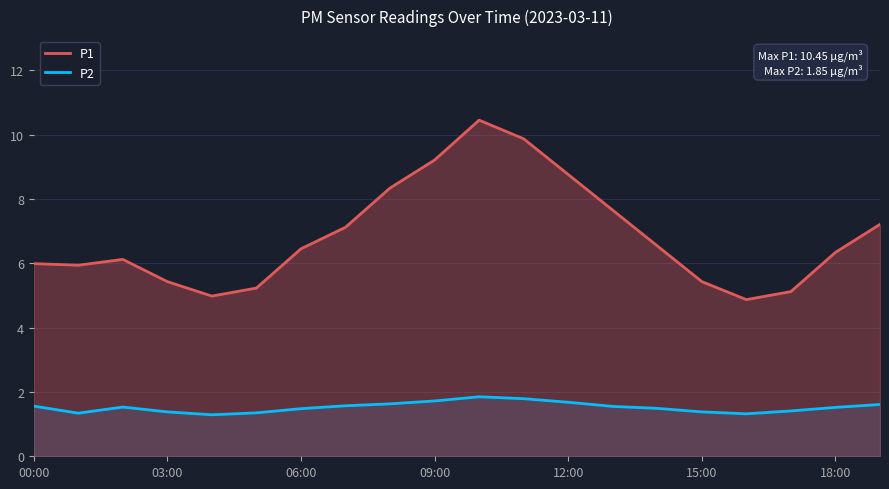

At how many categories does at least one series exceed 3?

20